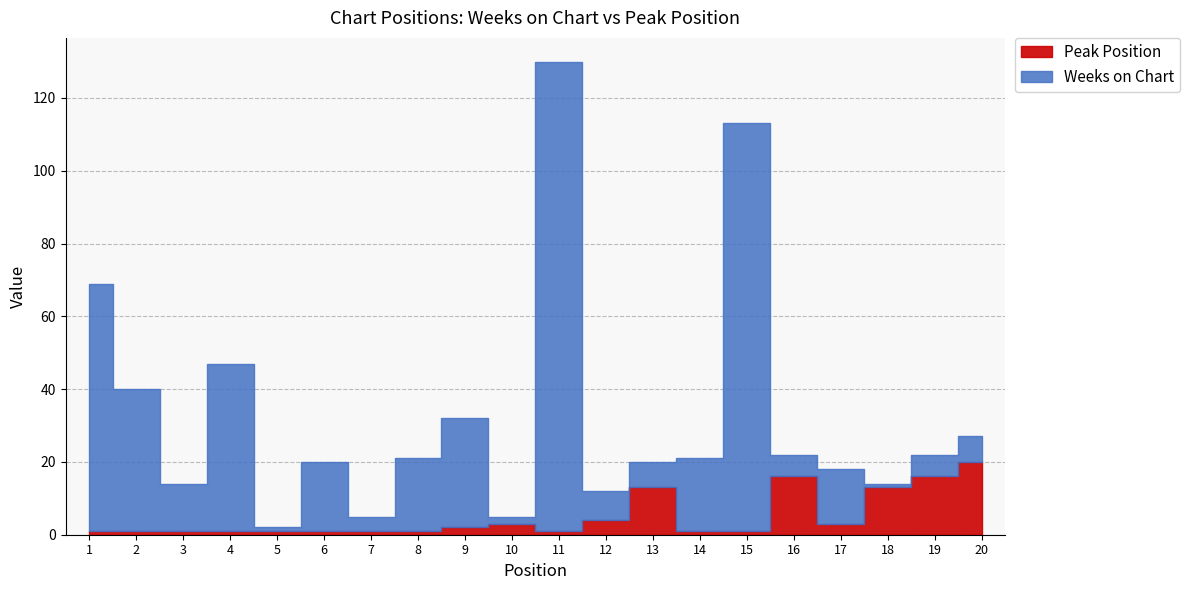

List the labels in order of Peak Position value, largest first.

20, 16, 19, 13, 18, 12, 10, 17, 9, 1, 2, 3, 4, 5, 6, 7, 8, 11, 14, 15